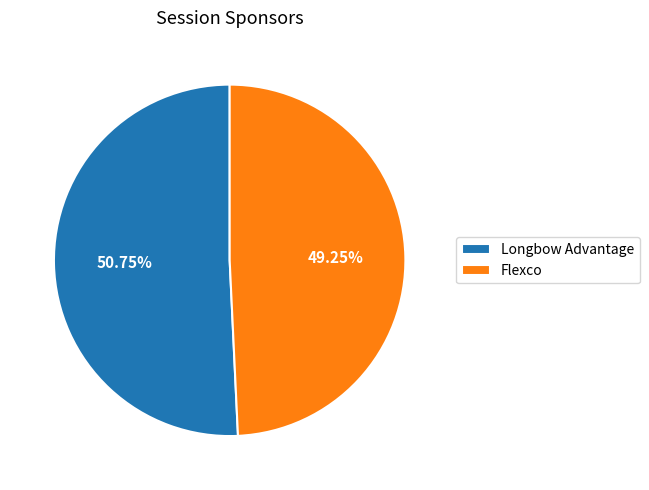

True or false: Longbow Advantage accounts for 51% of the total.

True